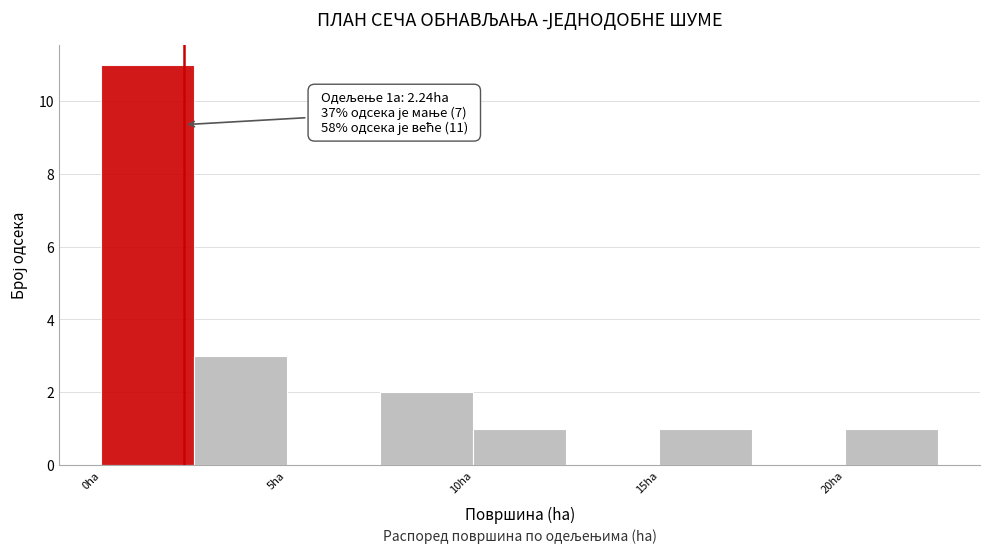

Which range on the x-axis has the tallest bar?

0.0 to 2.5